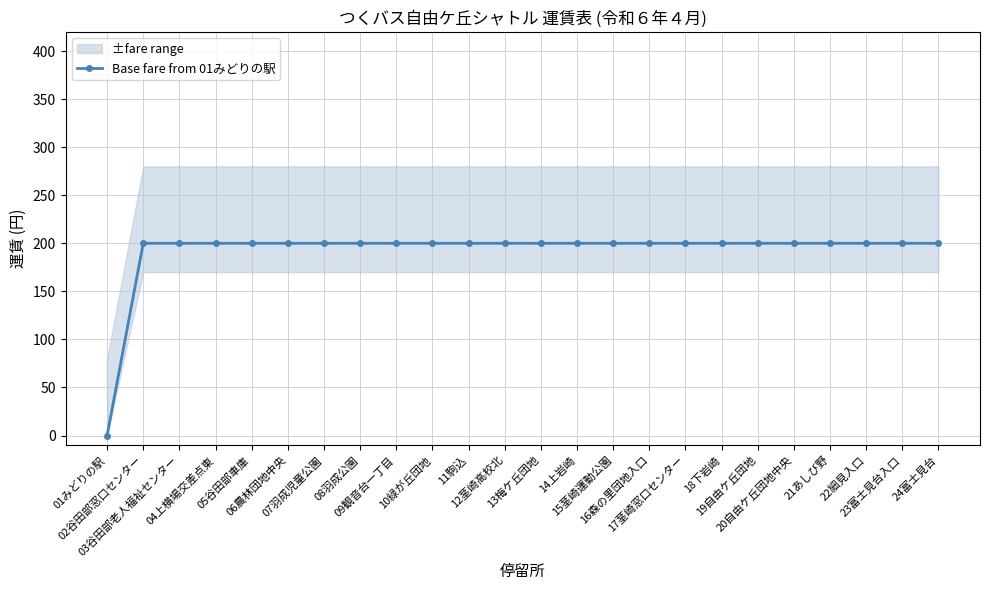

What is the difference between the maximum and minimum values?

200